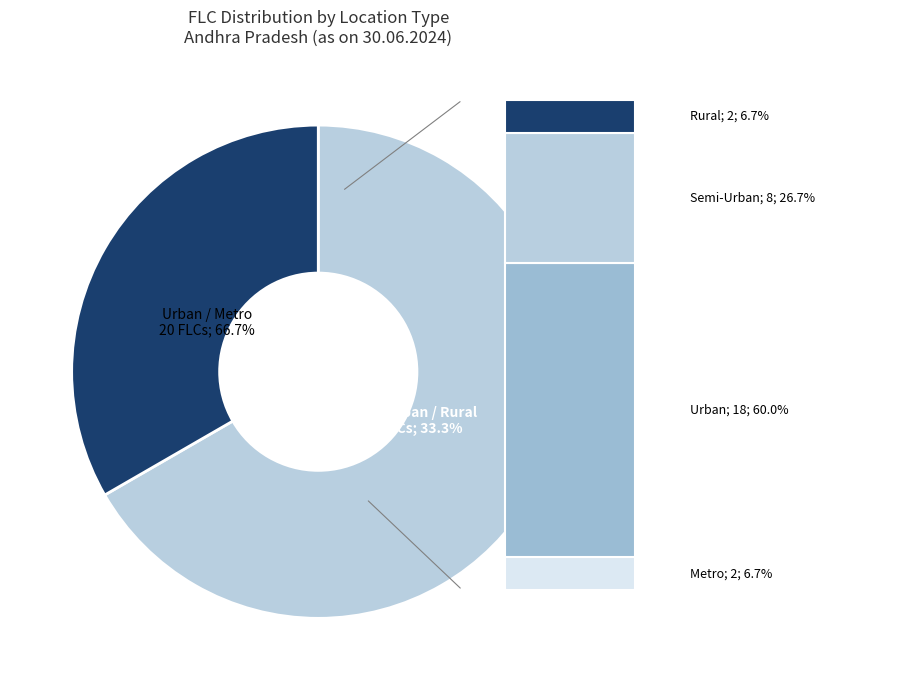

The Rural slice represents 7% of the pie. True or false?

True